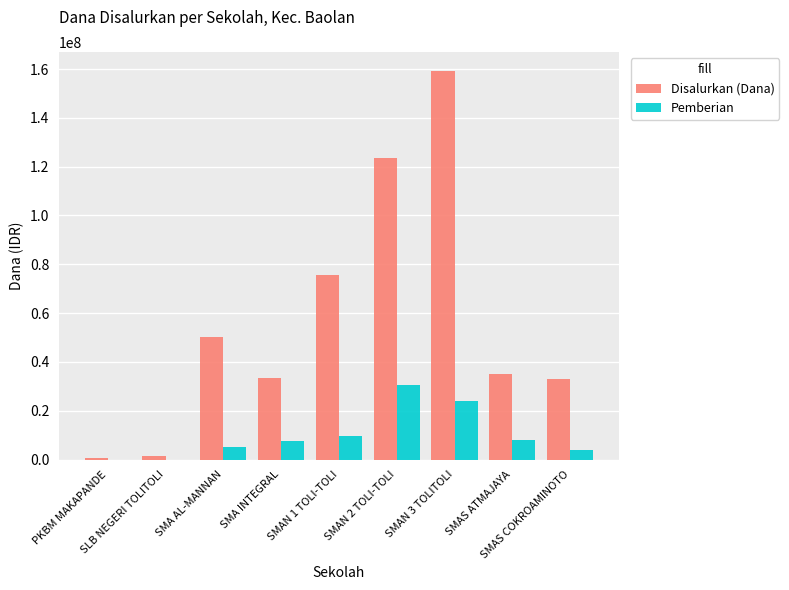

What is the maximum value for Pemberian?

30500000